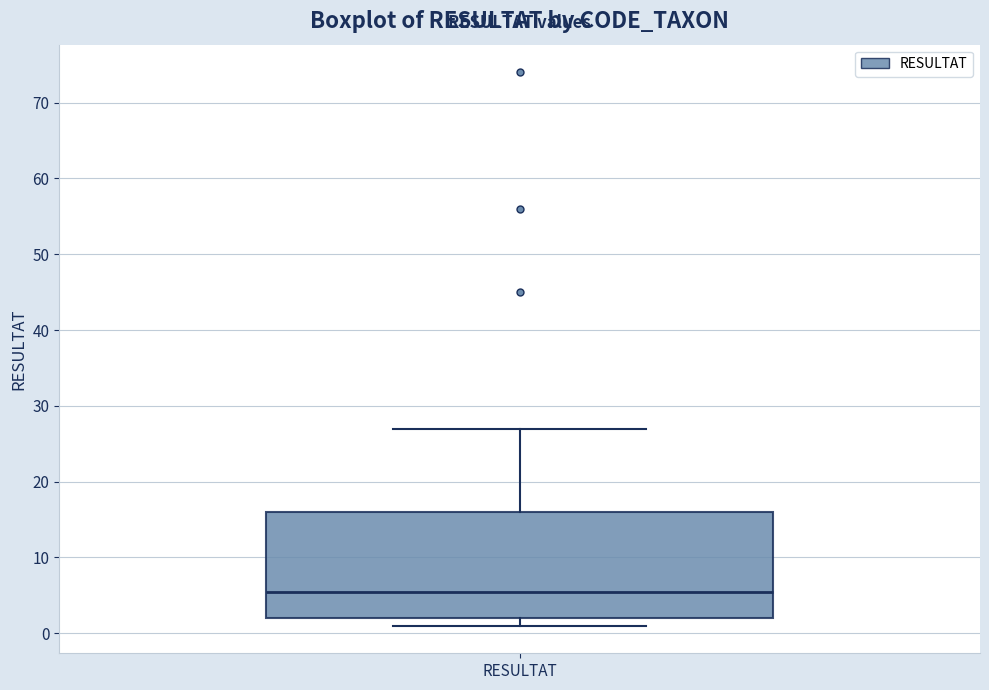

Read this box plot against the y-axis: the position of the median line, the range covered by the box, and the ends of both whiskers. The values are not printed on the chart, so give them approximately, as read against the axis.

median 6, box 2 to 16, whiskers 1 to 27